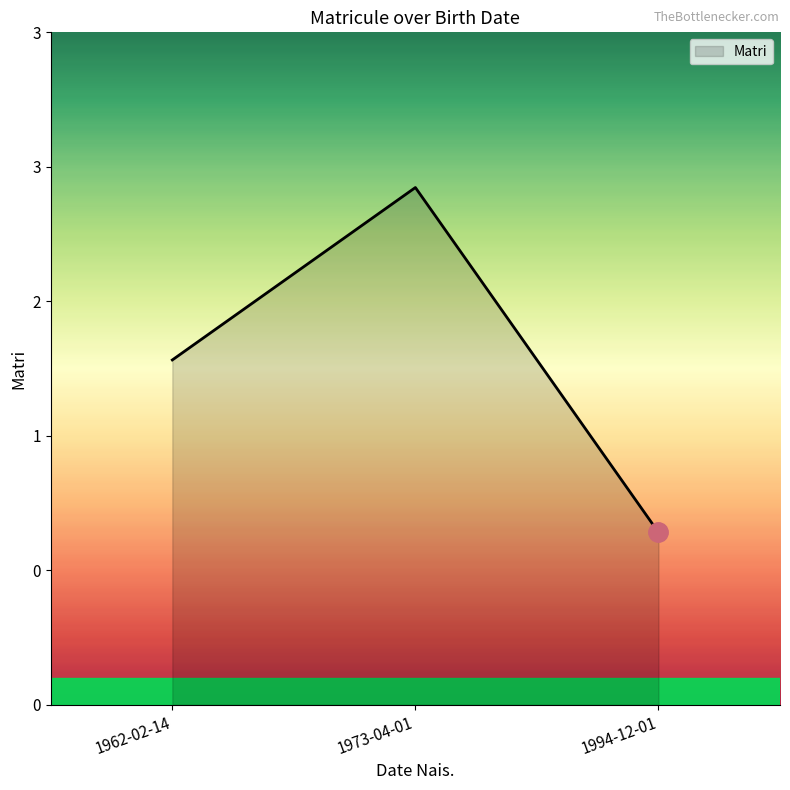

Does the chart display data point markers on the line(s)?

No